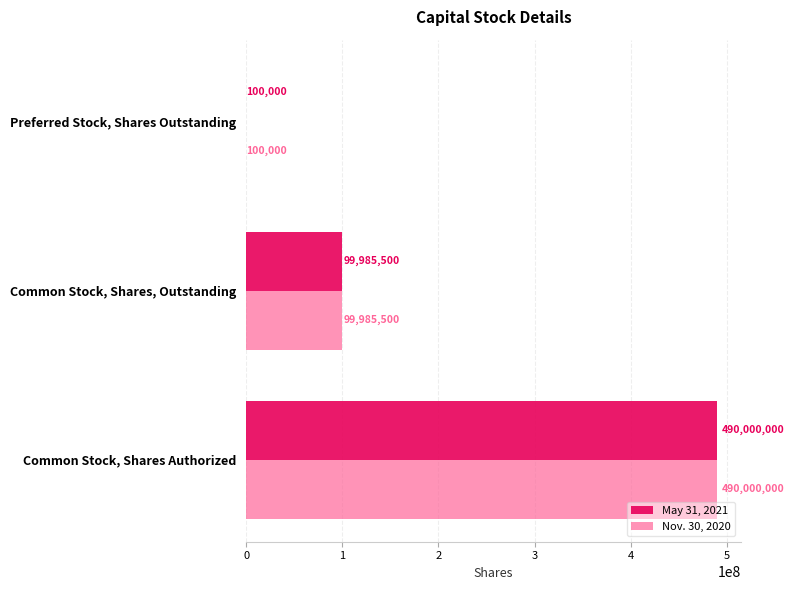

The value of May 31, 2021 at Common Stock, Shares Authorized is 490000000. True or false?

True